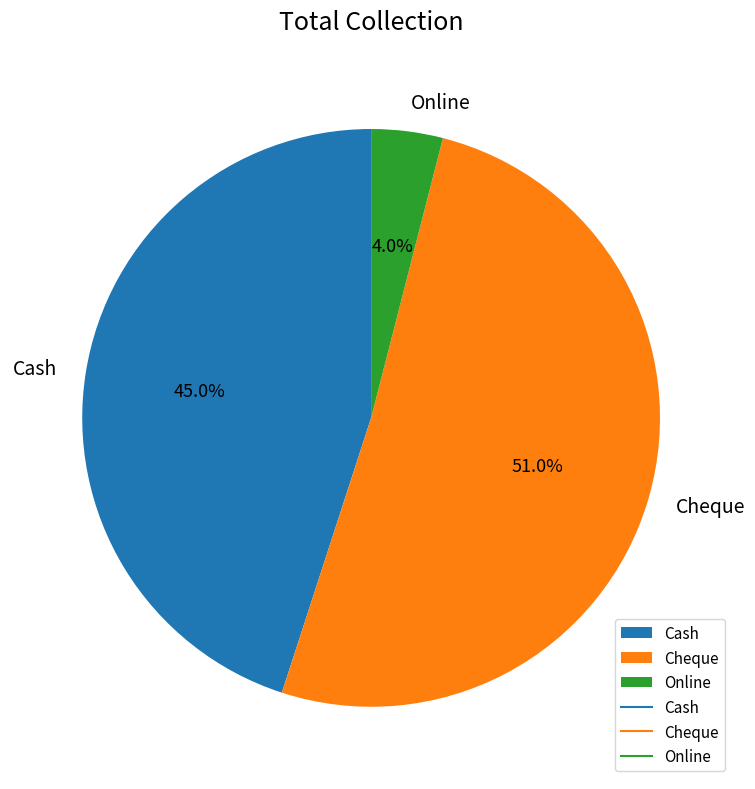

Which category has the biggest portion of the pie?

Cheque